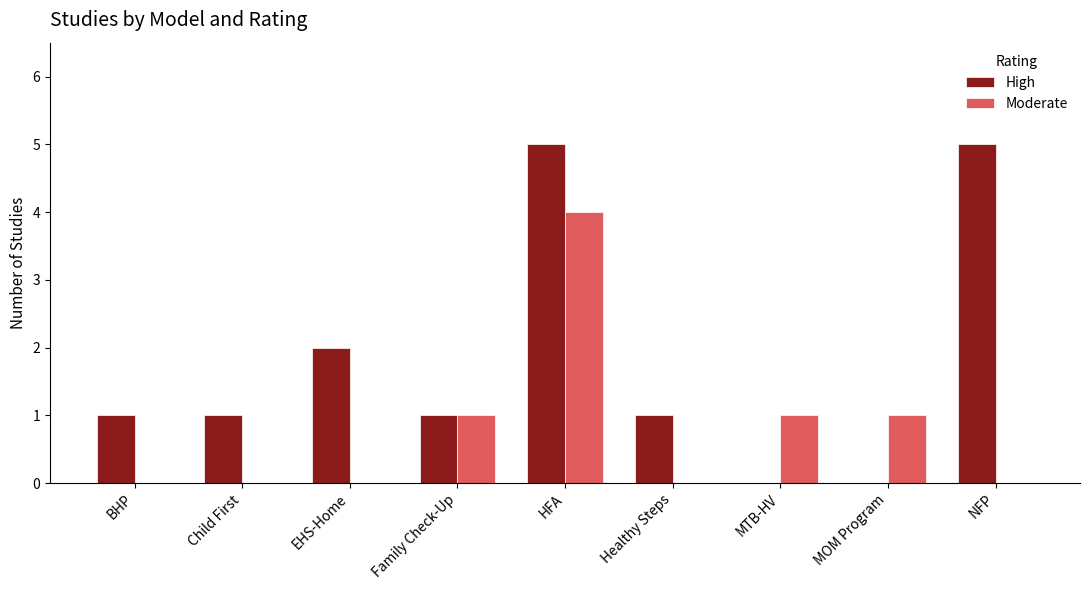

Between EHS-Home and MOM Program, which series saw the biggest shift?

High